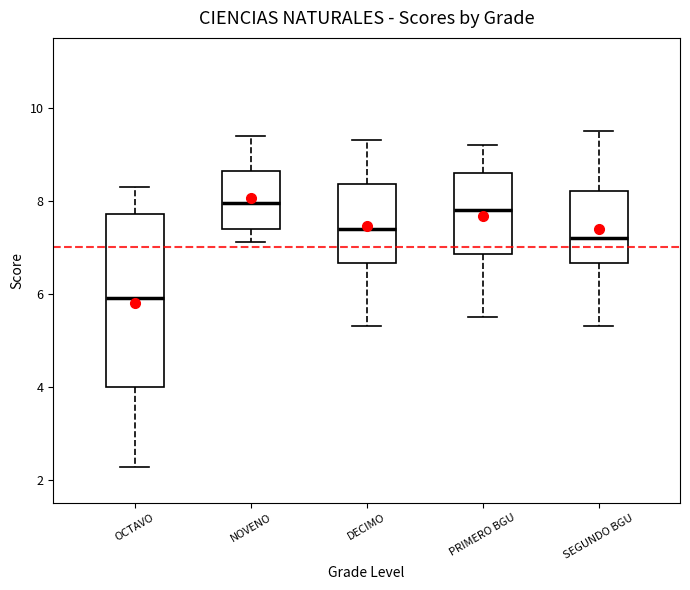

Where is the lower edge of the box for PRIMERO BGU on the y-axis? The values are not printed on the chart, so give them approximately, as read against the axis.

6.8